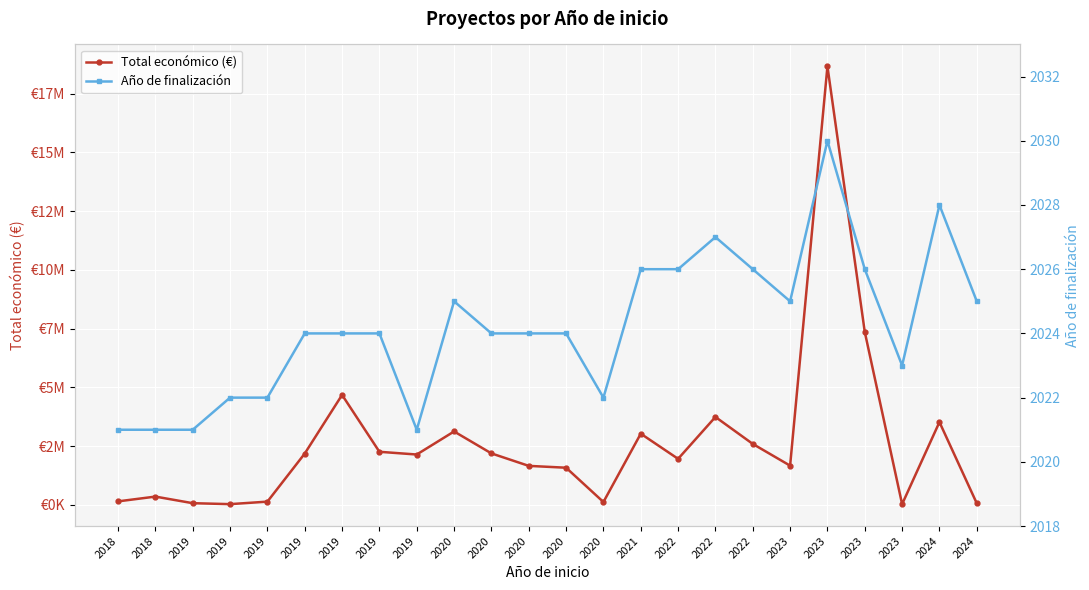

At how many categories does at least one series exceed 13563746?

1